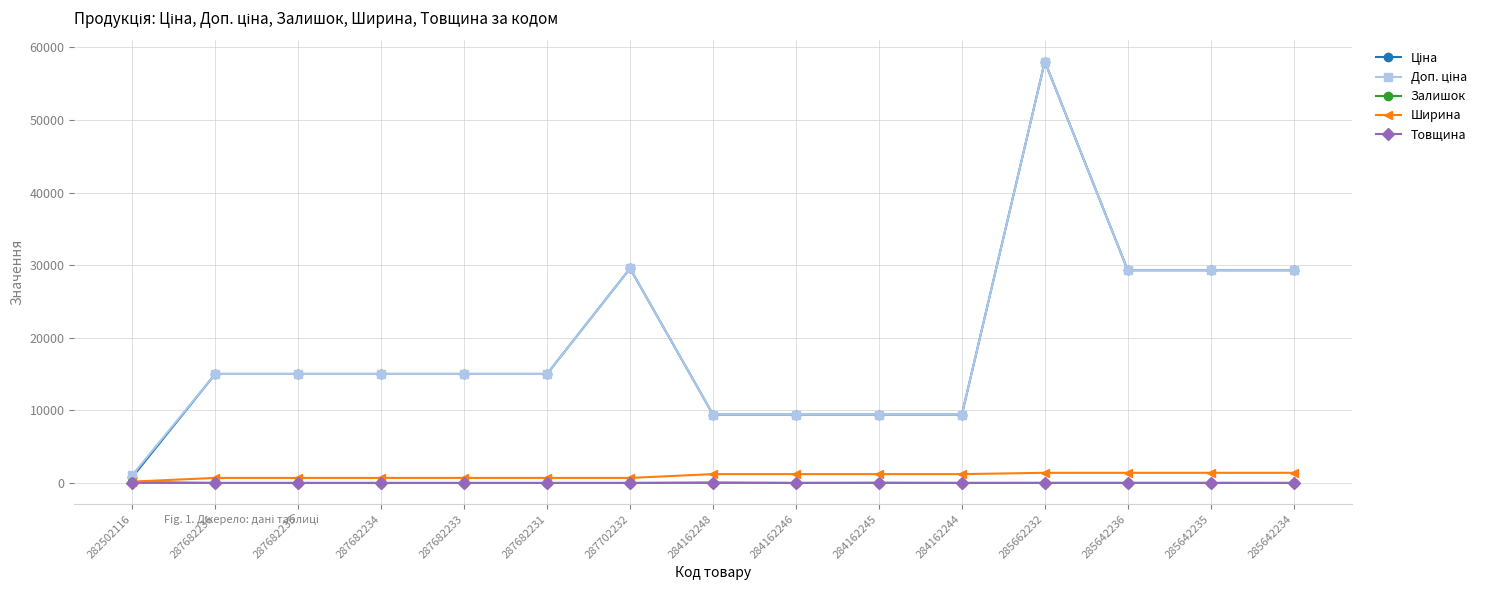

At which category is the sum across all series the highest?

285662232